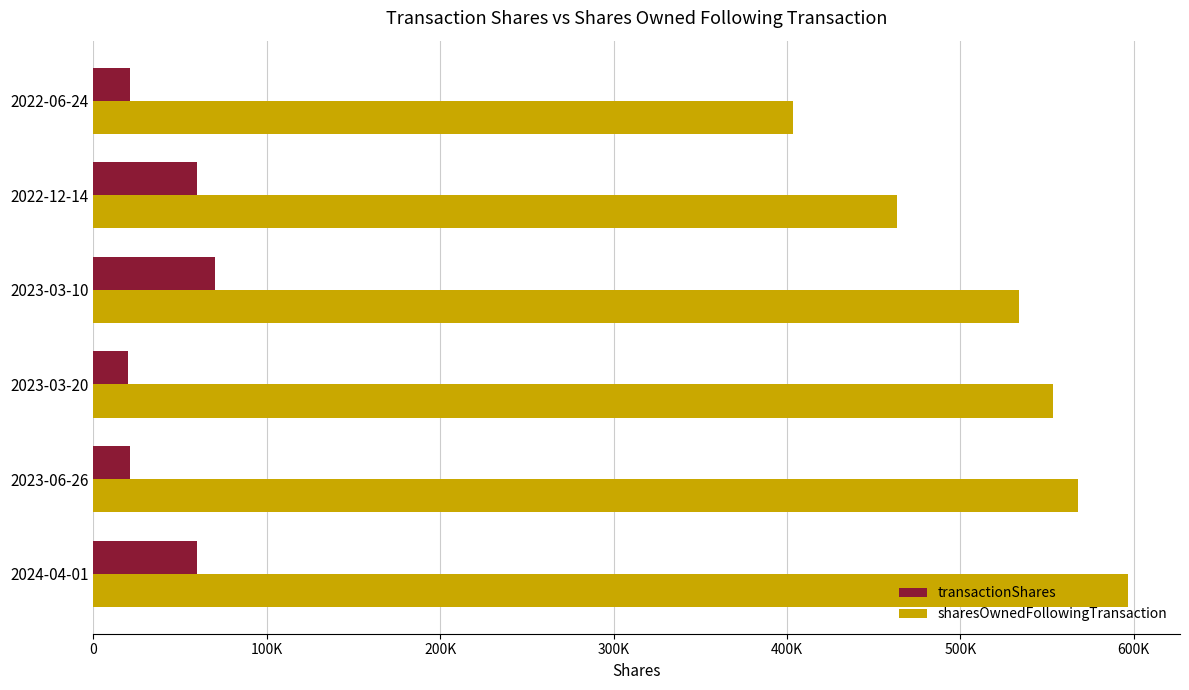

What are all the series names shown in the legend?

transactionShares, sharesOwnedFollowingTransaction